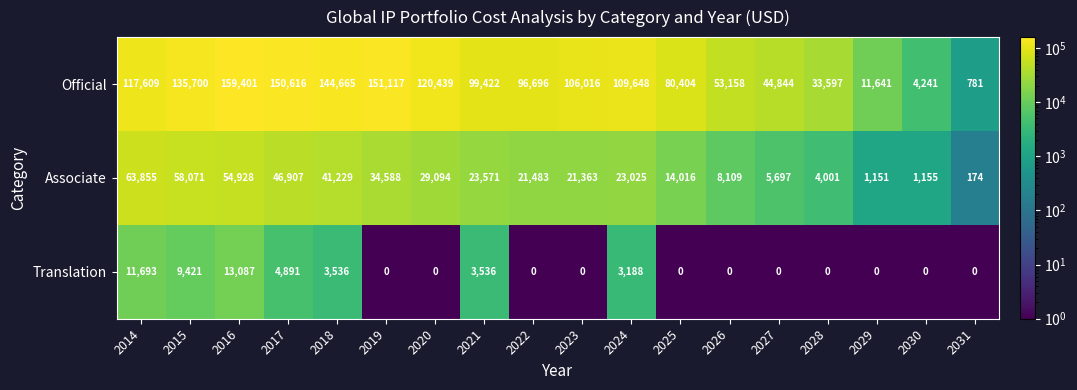

What is the total value across all series at 2029?

12792